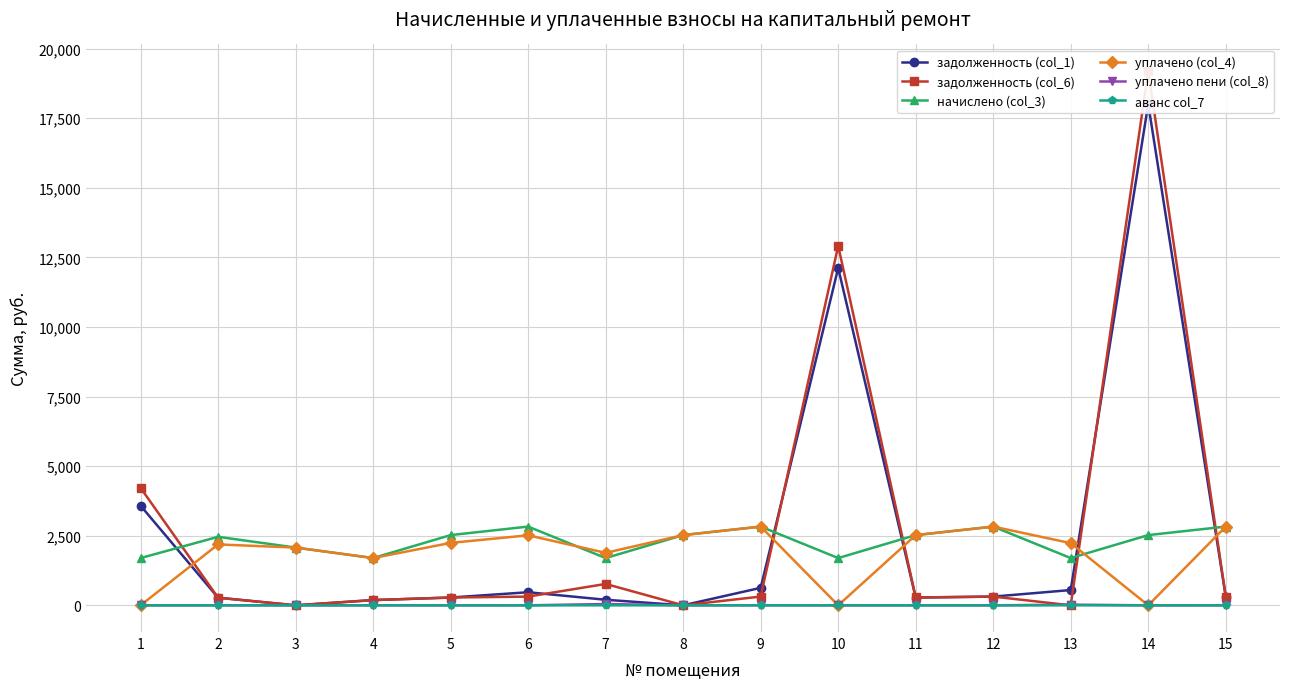

What is the value of the уплачено пени (col_8) point at the 9th from the left?

2.8